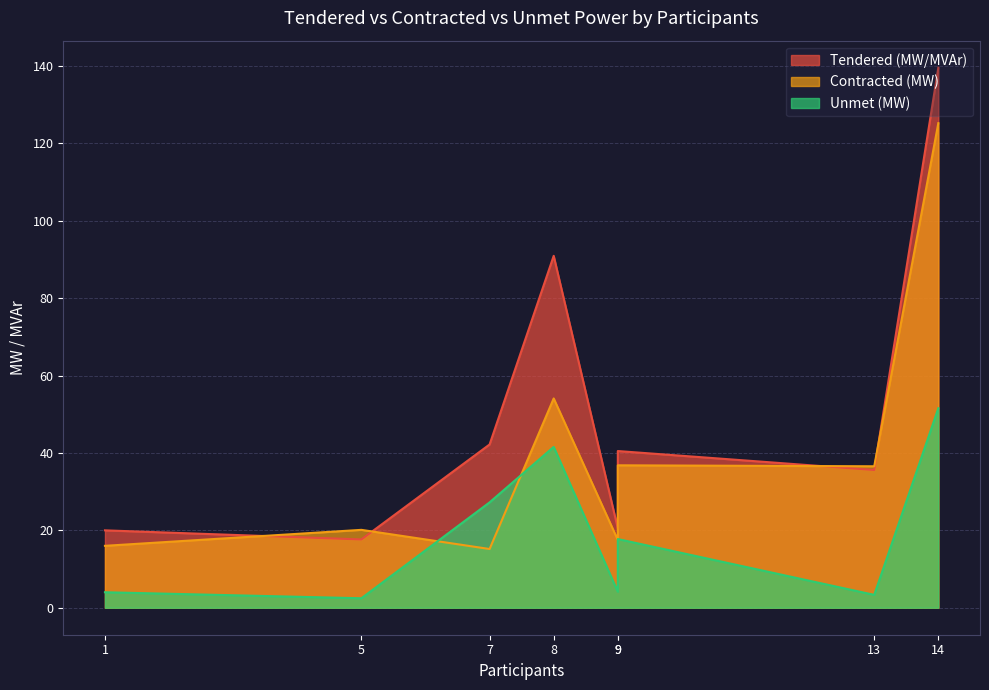

True or false: Tendered (MW/MVAr) has a value of 27.8 at 1.

False